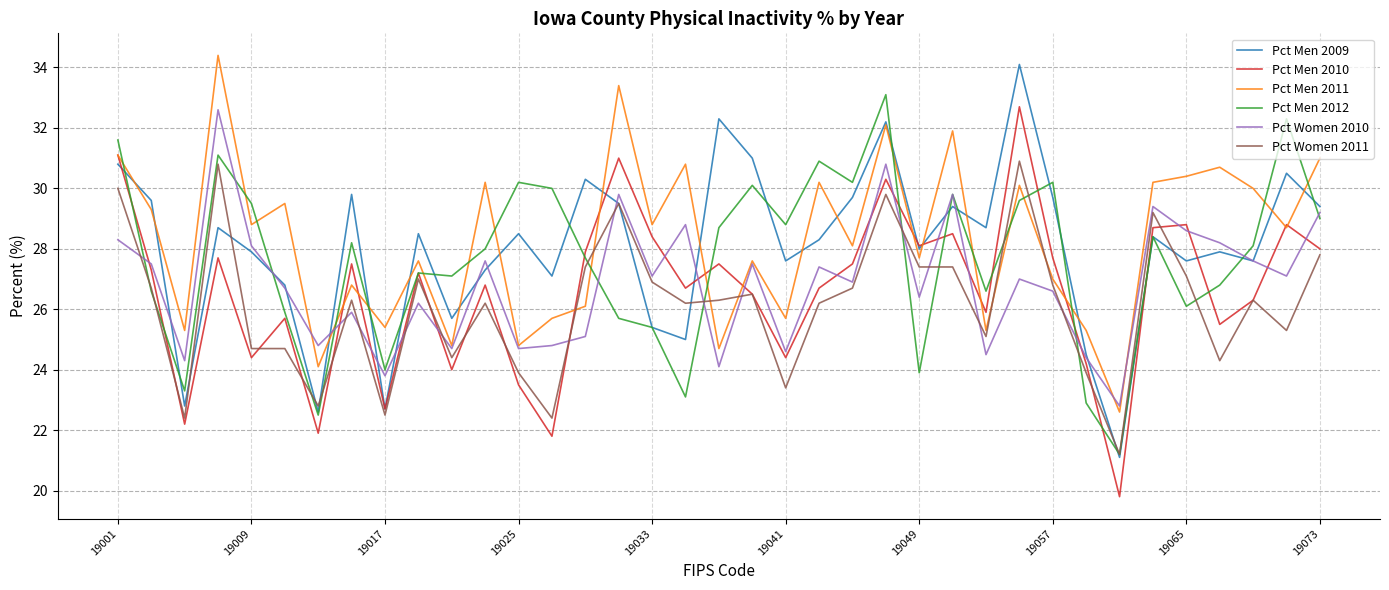

Which series has the widest spread of values?

Pct Men 2009